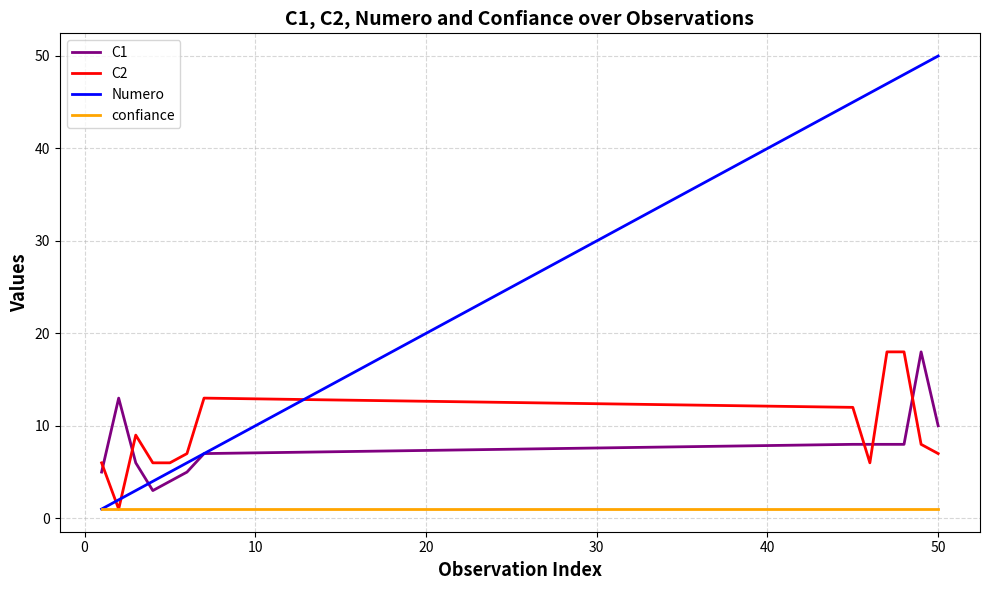

What is the highest value of the Numero series?

50